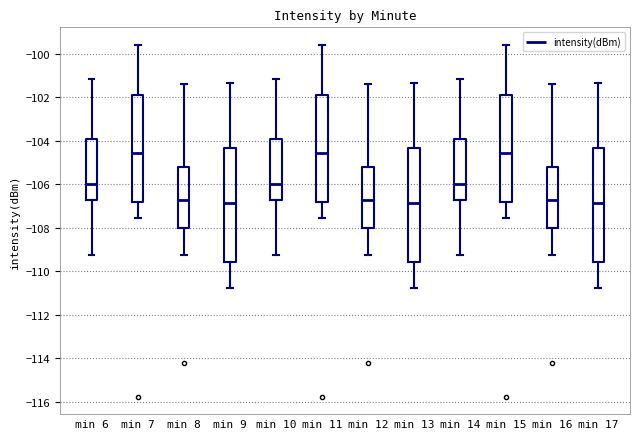

Reading left to right, transcribe this box plot: for each box, give where its median line is, the range the box spans, and where its two whiskers end, as read against the y-axis. The values are not printed on the chart, so give them approximately, as read against the axis.

min 6: median -106.0, box -106.8 to -104.0, whiskers -109.2 to -101.2
min 7: median -104.6, box -106.8 to -101.8, whiskers -107.6 to -99.6
min 8: median -106.8, box -108.0 to -105.2, whiskers -109.2 to -101.4
min 9: median -106.8, box -109.6 to -104.4, whiskers -110.8 to -101.4
min 10: median -106.0, box -106.8 to -104.0, whiskers -109.2 to -101.2
min 11: median -104.6, box -106.8 to -101.8, whiskers -107.6 to -99.6
min 12: median -106.8, box -108.0 to -105.2, whiskers -109.2 to -101.4
min 13: median -106.8, box -109.6 to -104.4, whiskers -110.8 to -101.4
min 14: median -106.0, box -106.8 to -104.0, whiskers -109.2 to -101.2
min 15: median -104.6, box -106.8 to -101.8, whiskers -107.6 to -99.6
min 16: median -106.8, box -108.0 to -105.2, whiskers -109.2 to -101.4
min 17: median -106.8, box -109.6 to -104.4, whiskers -110.8 to -101.4